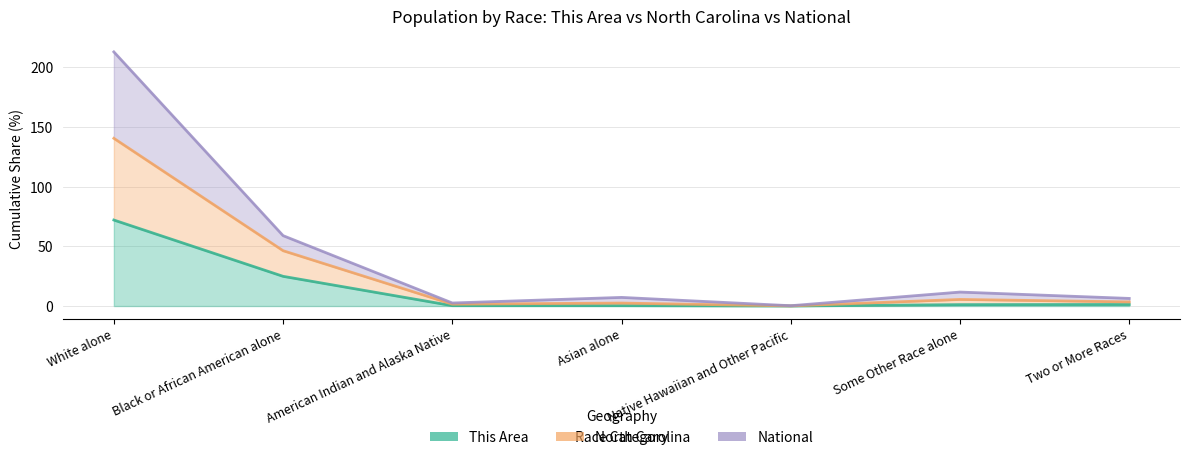

What is the label of the 7th point from the left?

Two or More Races